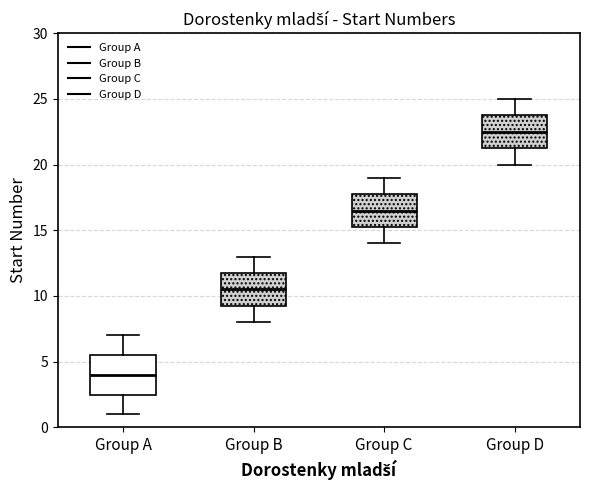

Reading left to right, read every box against the y-axis: the position of its median line, the range the box covers, and the ends of its whiskers. The values are not printed on the chart, so give them approximately, as read against the axis.

Group A: median 4.0, box 2.5 to 5.5, whiskers 1.0 to 7.0
Group B: median 10.5, box 9.5 to 12.0, whiskers 8.0 to 13.0
Group C: median 16.5, box 15.5 to 18.0, whiskers 14.0 to 19.0
Group D: median 22.5, box 21.5 to 24.0, whiskers 20.0 to 25.0